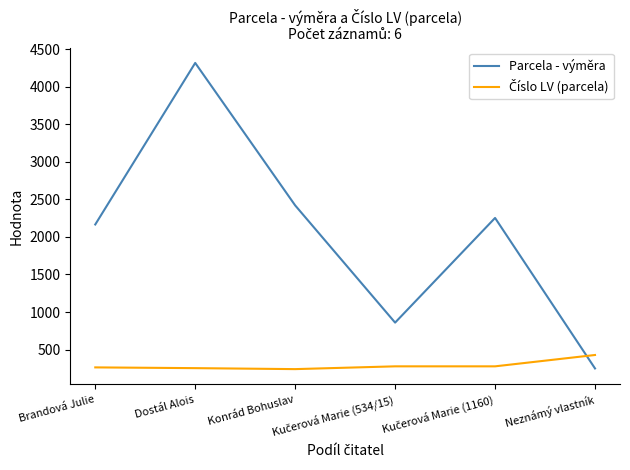

Which series has the largest total across all categories?

Parcela - výměra